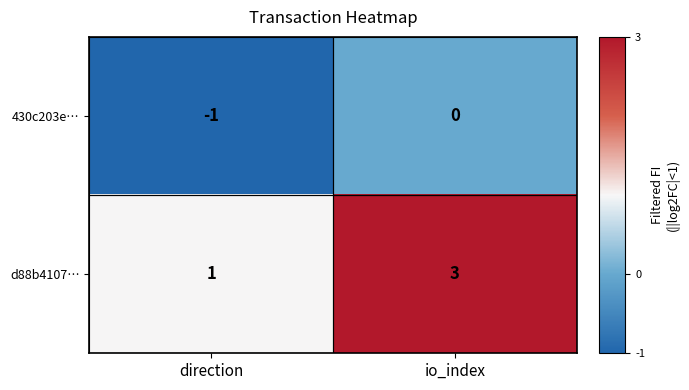

At which label is d88b4107… closest to 2?

direction